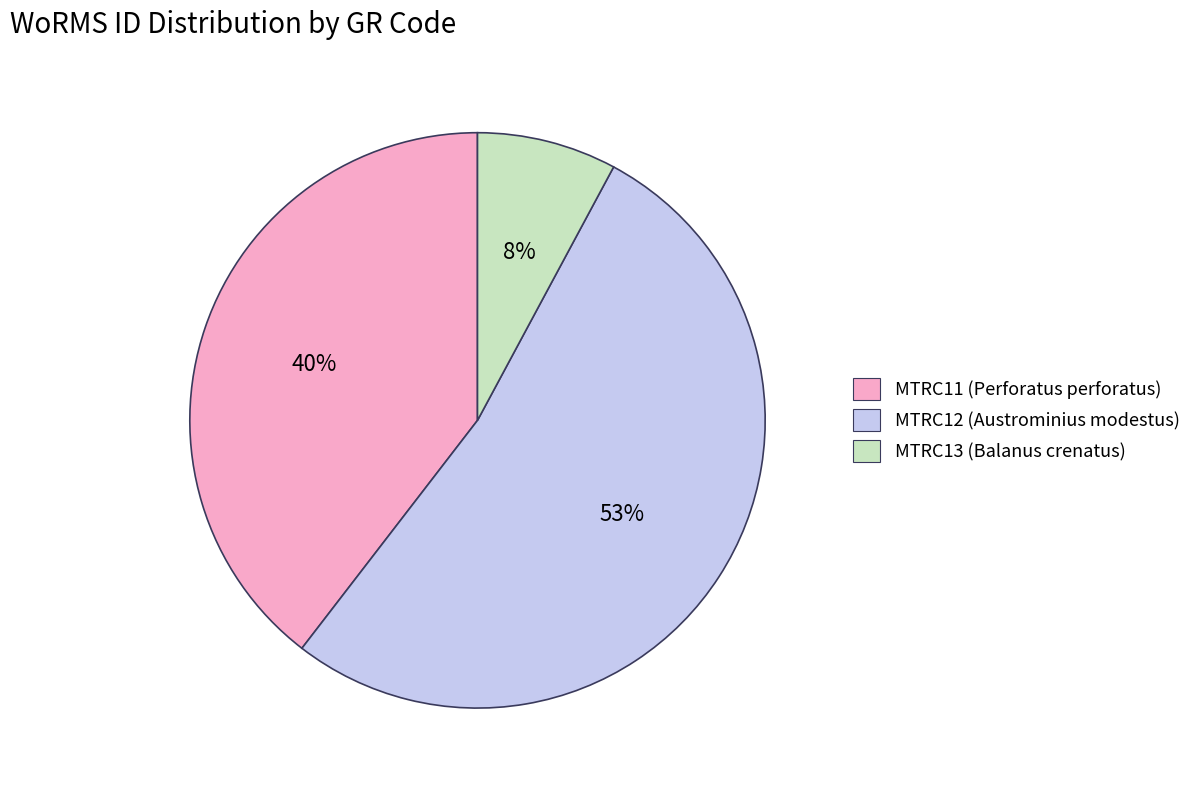

To the nearest percent, what percentage of the pie is MTRC11?

40%